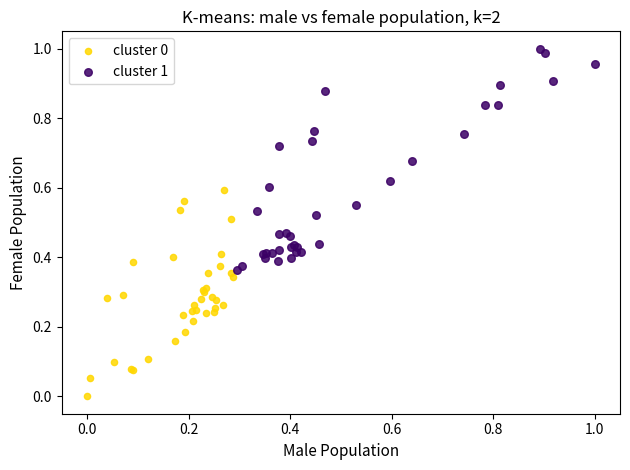

Which series contains the highest Y value?

cluster 1